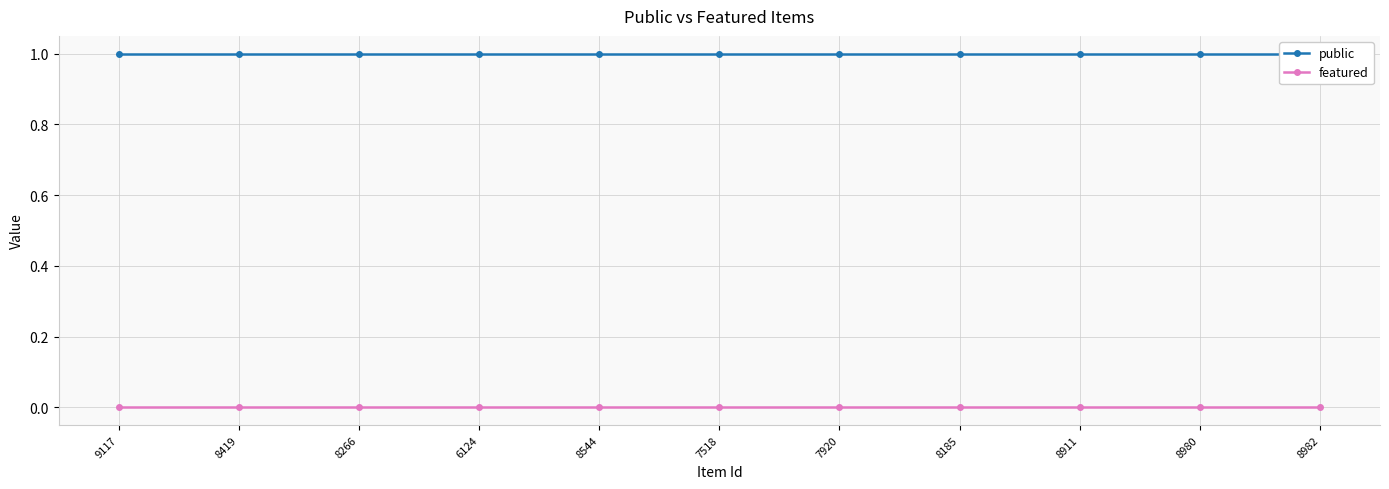

At which category is the sum across all series the highest?

9117